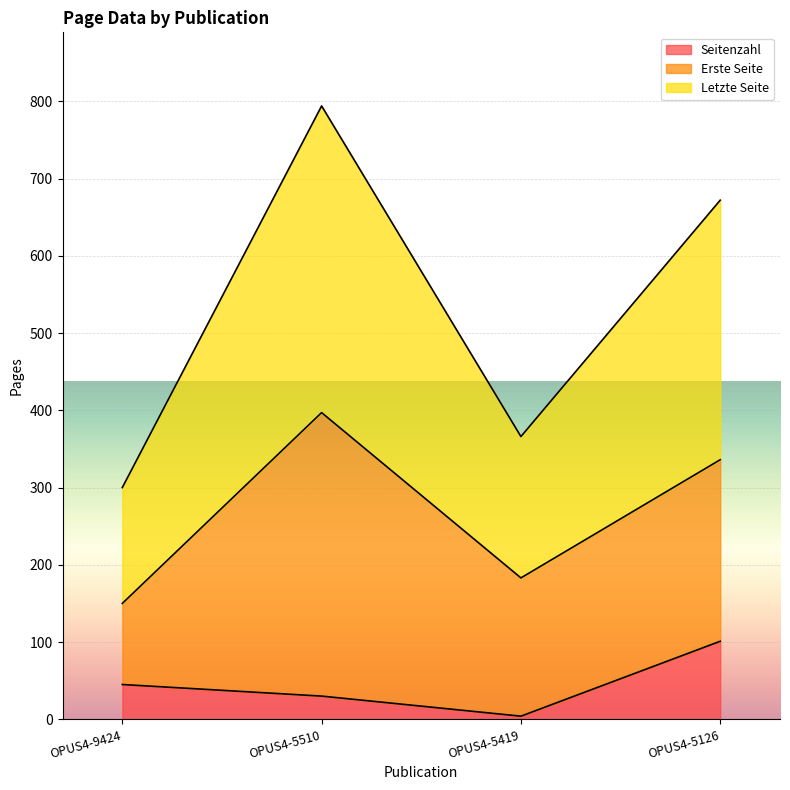

What is the average value of the Letzte Seite series?

266